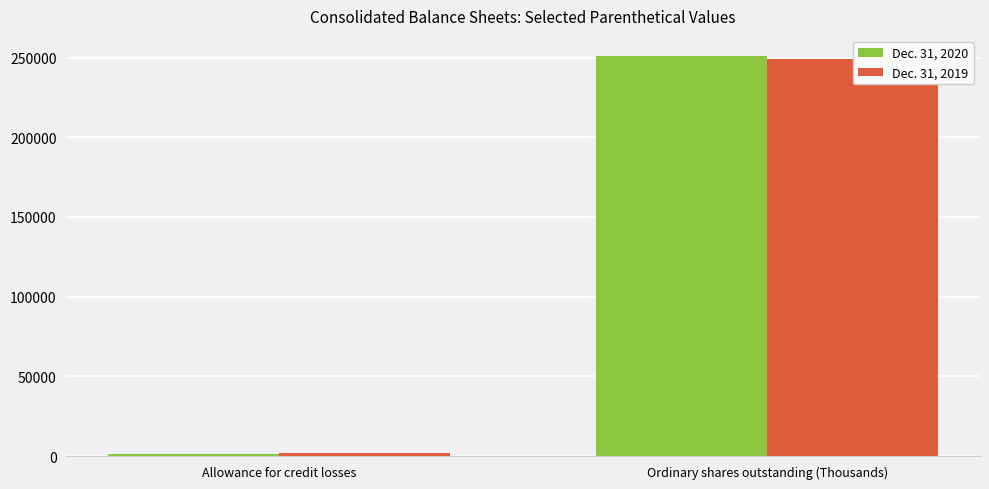

How many data points in Dec. 31, 2020 are less than 251084?

1